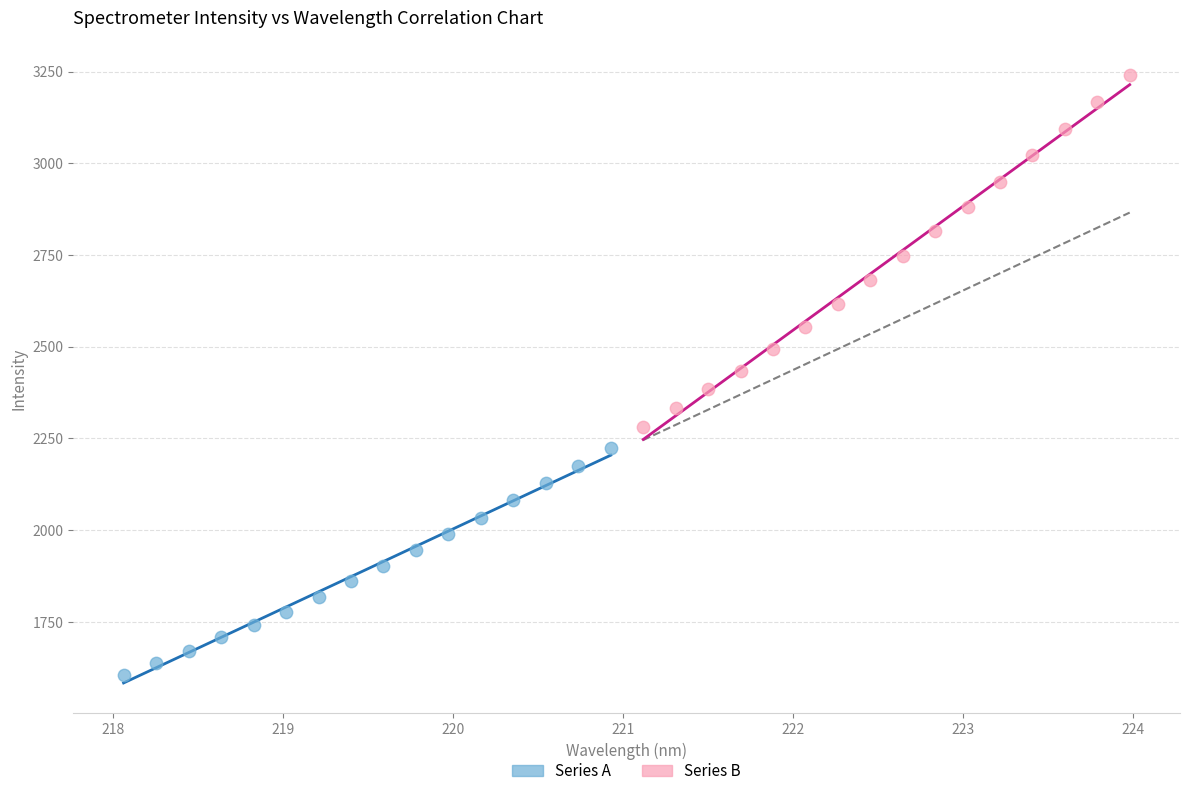

Which series contains the lowest Y value?

Series A